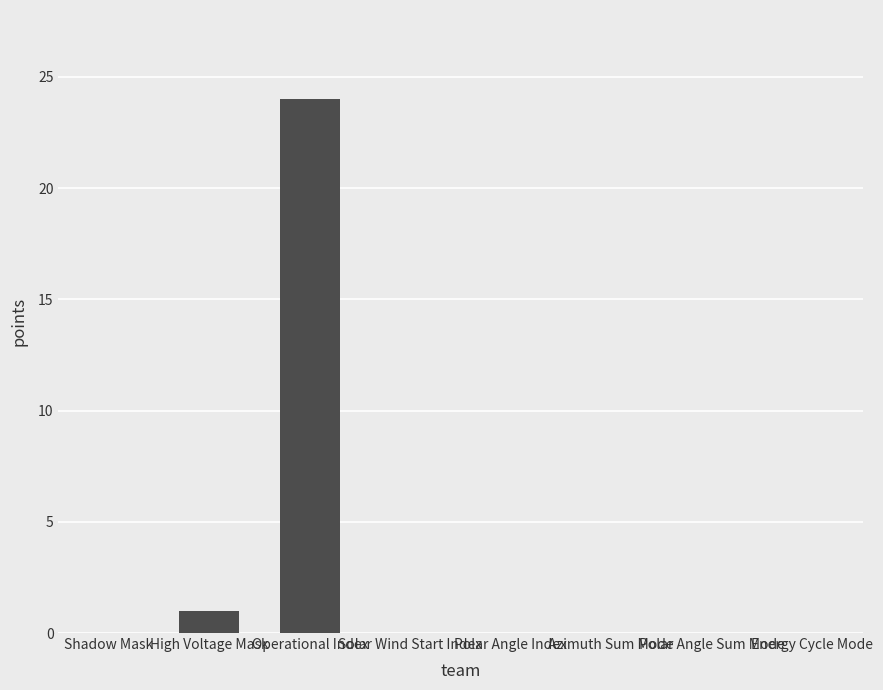

Approximately how many times larger is the value at Operational Index compared to High Voltage Mask?

24.0